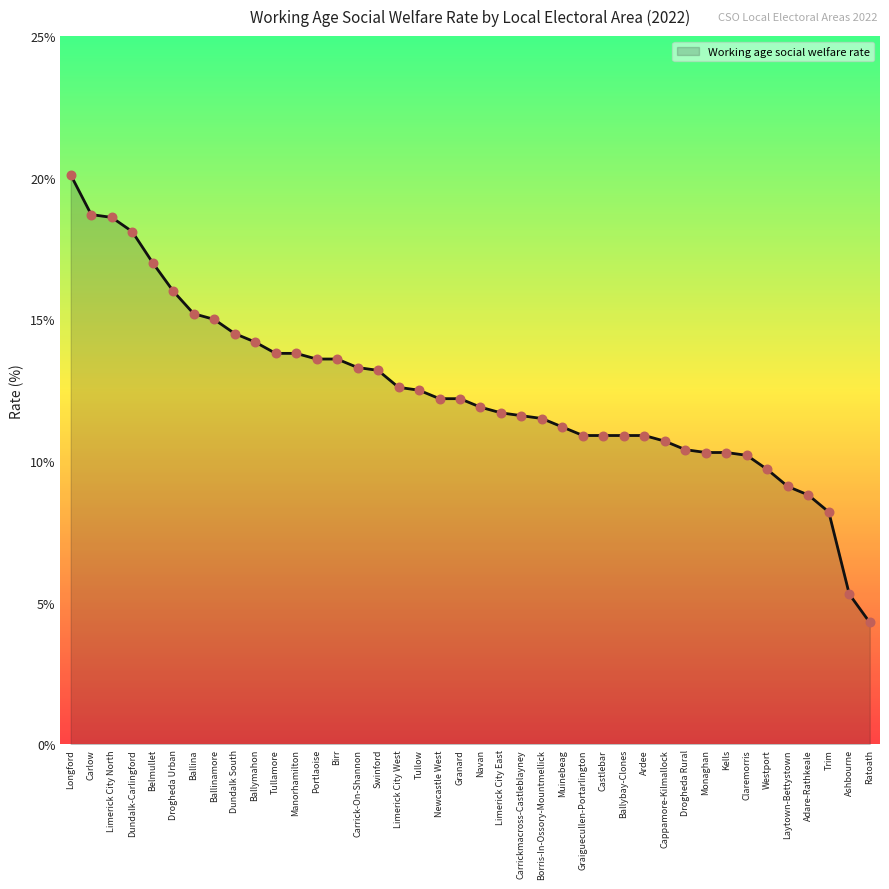

What is the change in value from Ardee to Ratoath?

-6.6